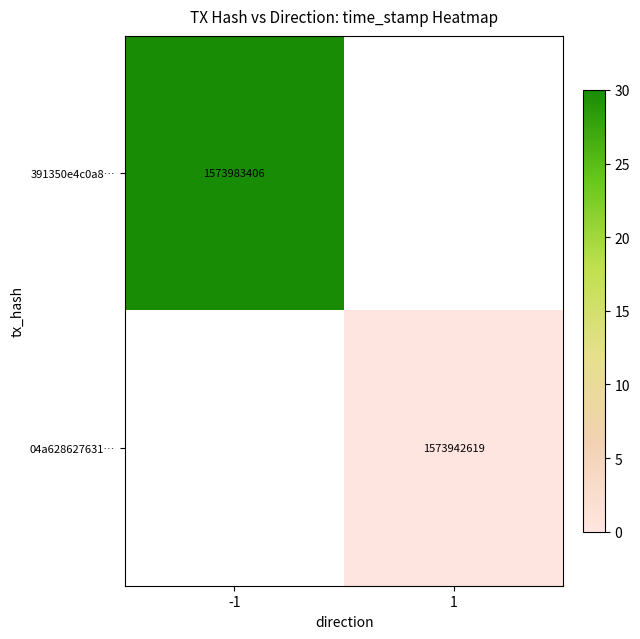

Count the number of categories in the chart.

2